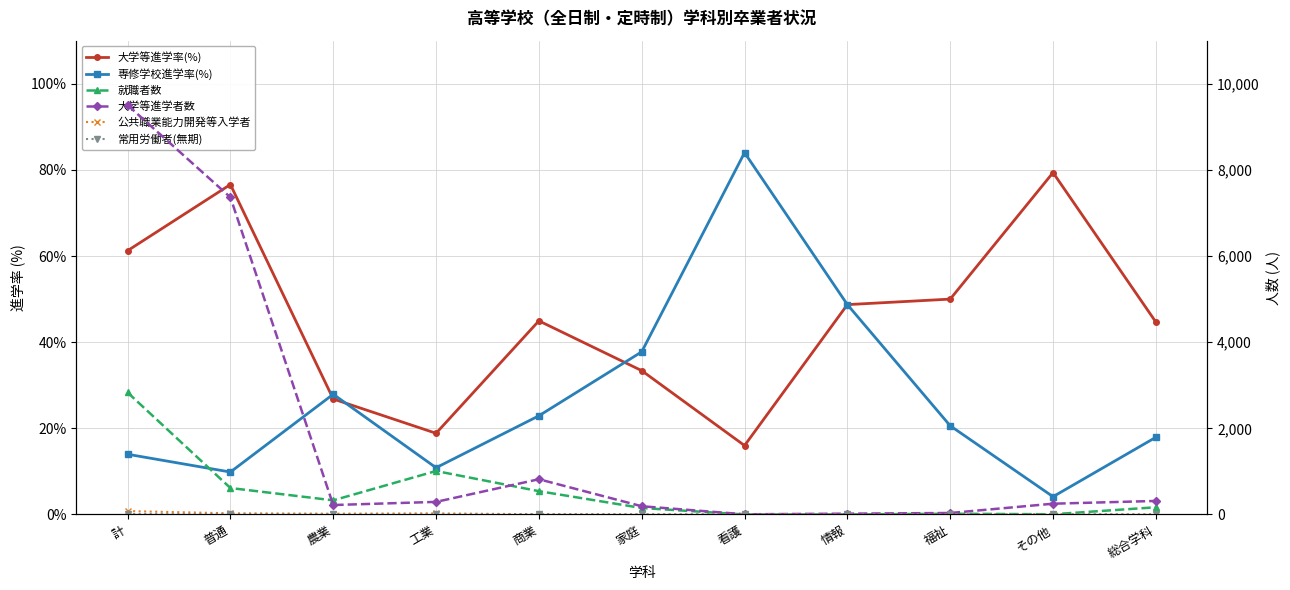

Count the number of data series in this chart.

6